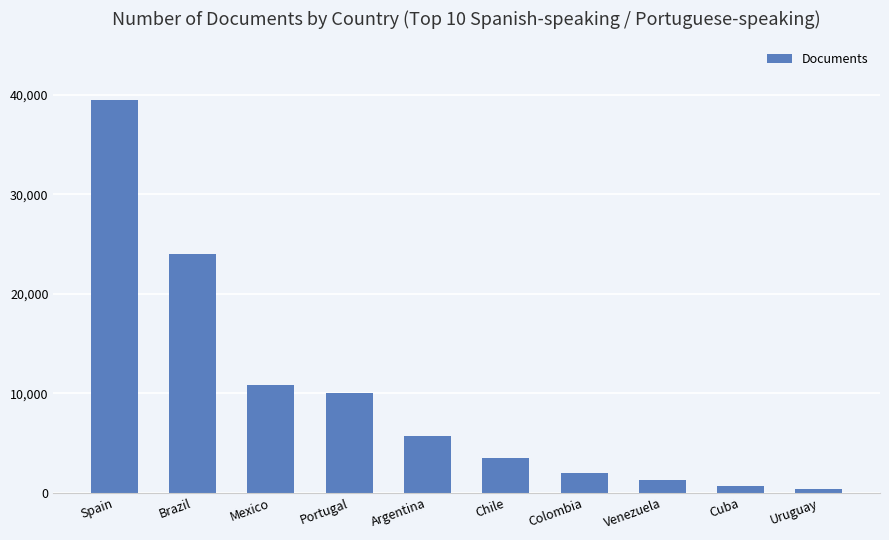

Read the value at Mexico, to the nearest 10.

10800